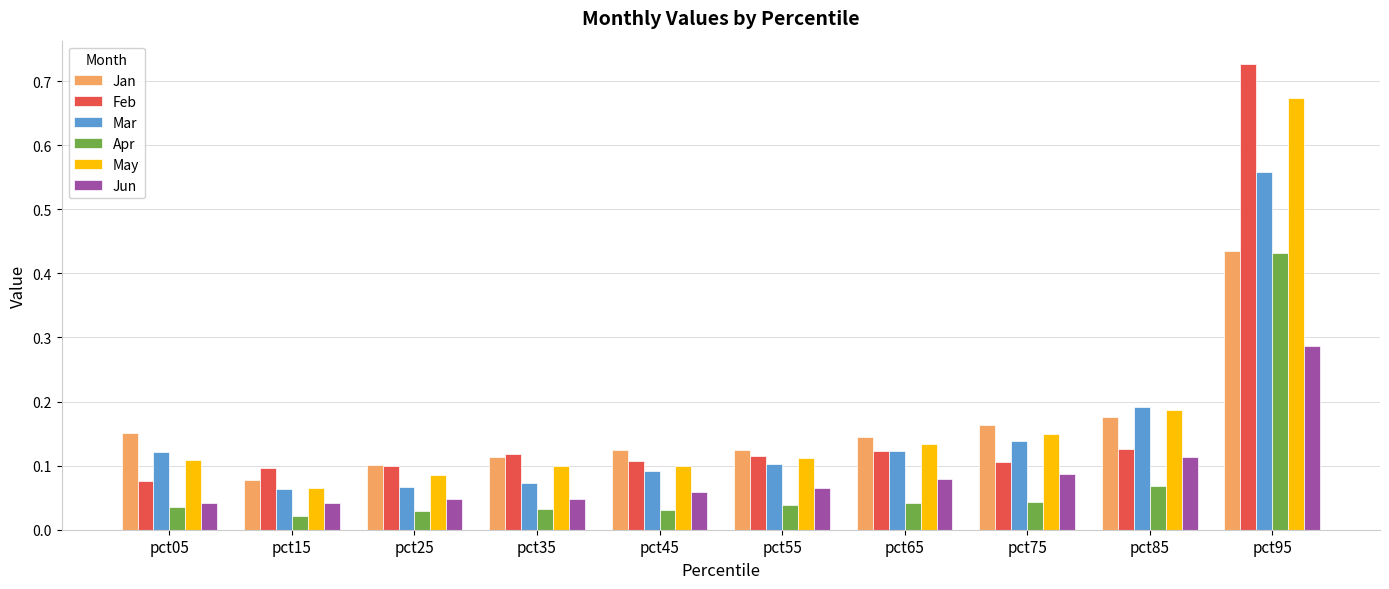

Is the value of May at pct45 greater than the value of Mar at pct35?

Yes